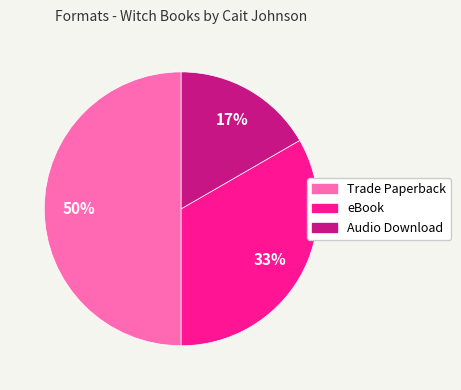

Rank the categories by value from lowest to highest.

Audio Download, eBook, Trade Paperback